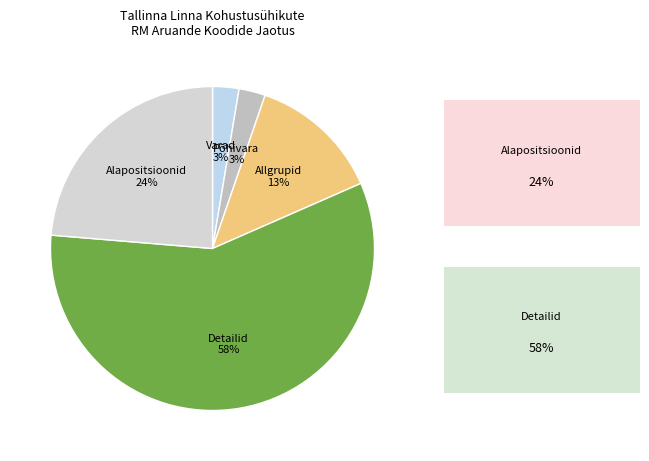

To the nearest percent, what is the combined percentage of Allgrupid and Alapositsioonid?

37%